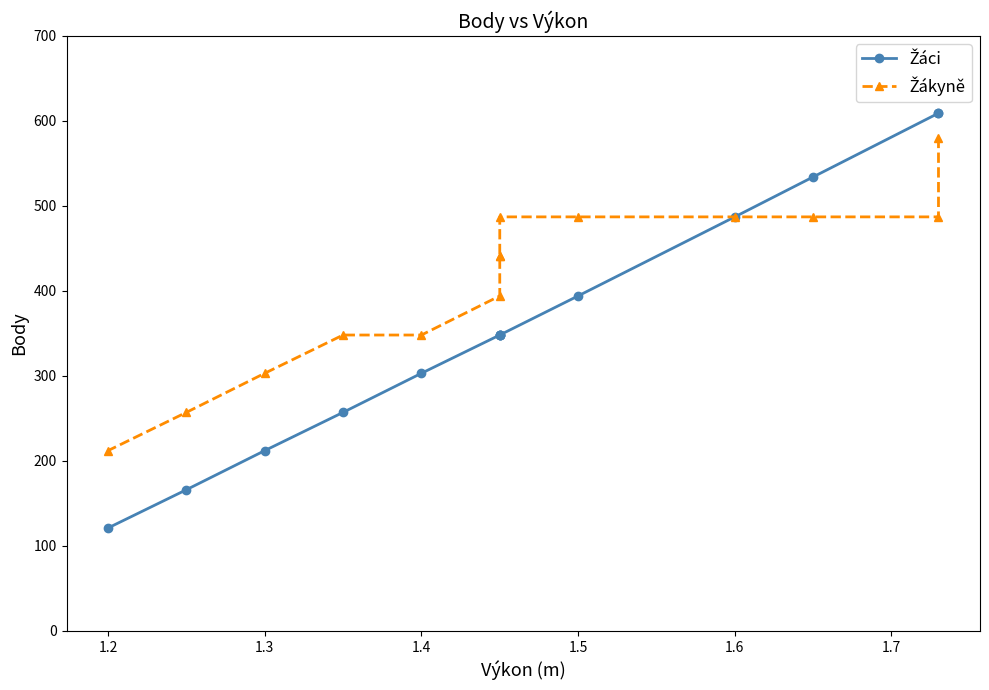

What is the label of the 3rd point from the left?

1.3